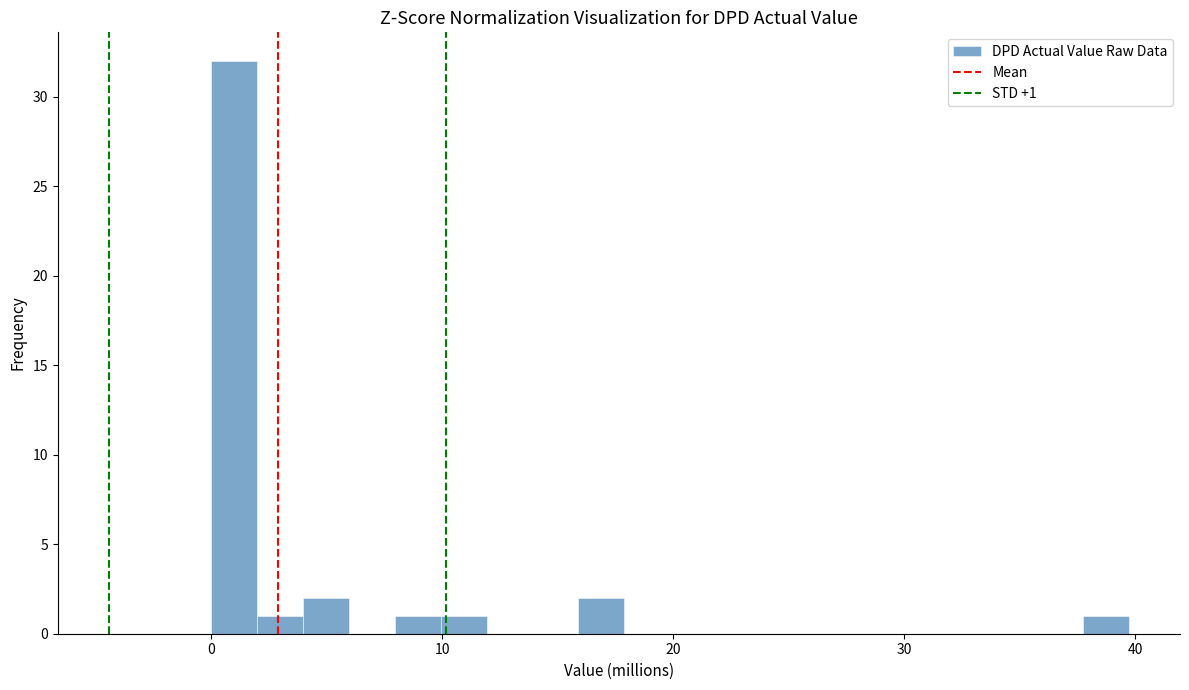

Read against the x-axis, roughly where is the centre of the tallest bar?

1